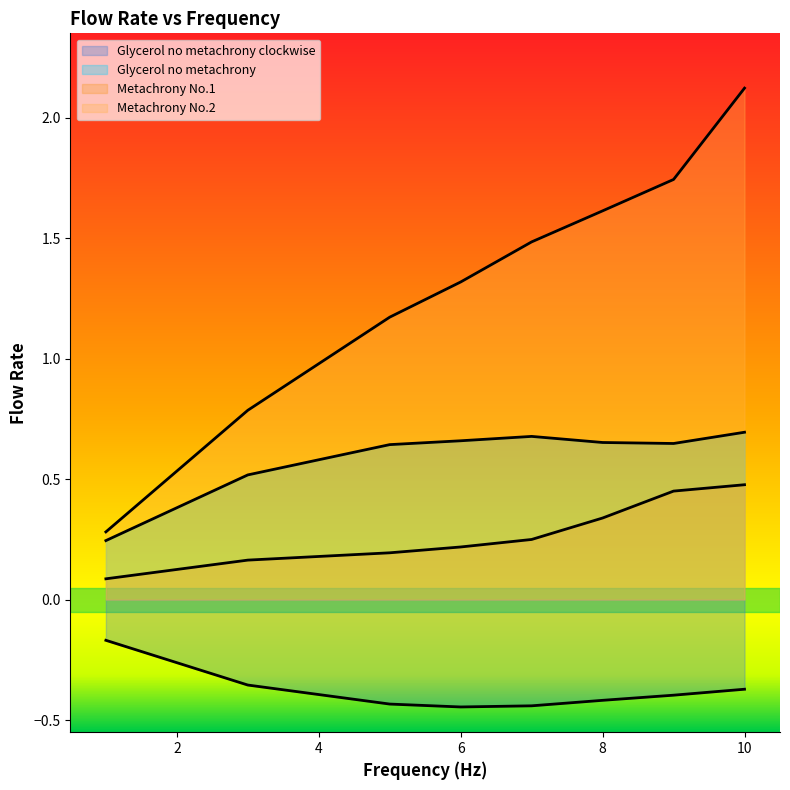

How many interior local valleys does the Glycerol no metachrony clockwise series have?

1